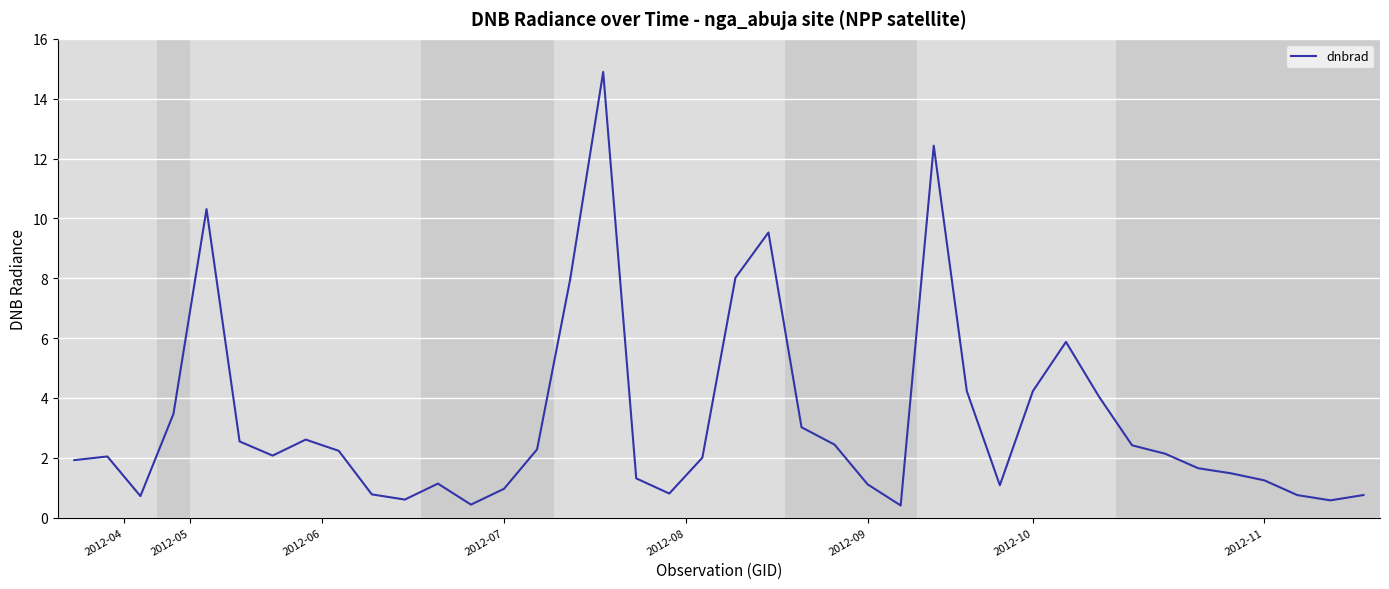

What is the value of the 39th point from the left?

0.6